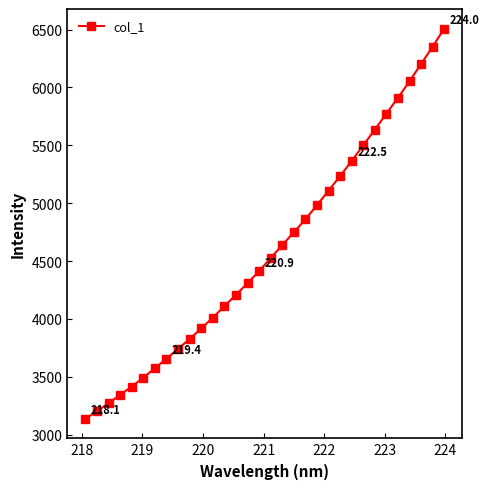

Count the number of data series in this chart.

1